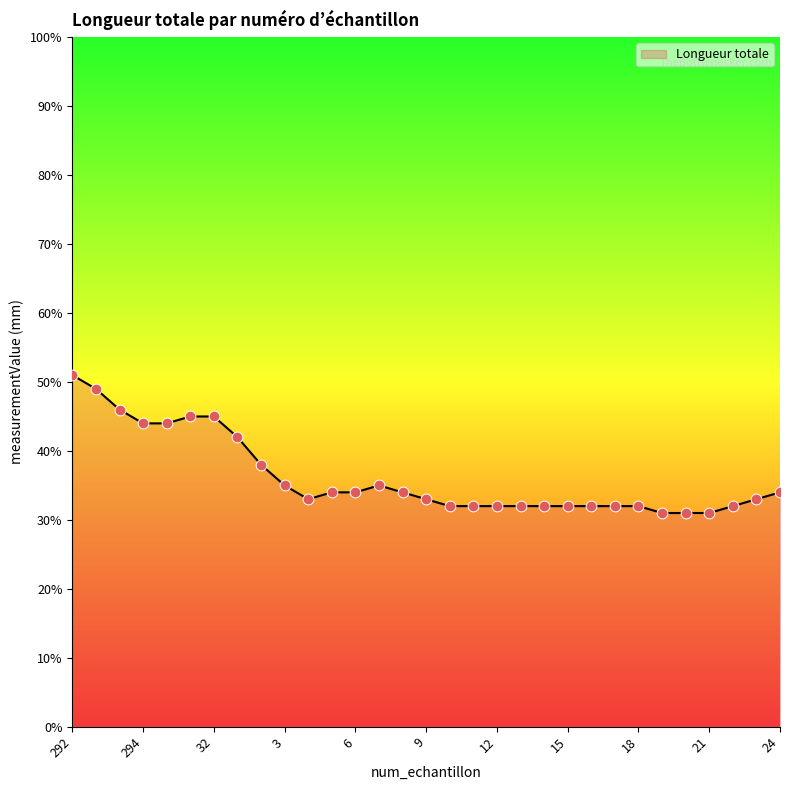

What is the maximum value shown in the chart?

51